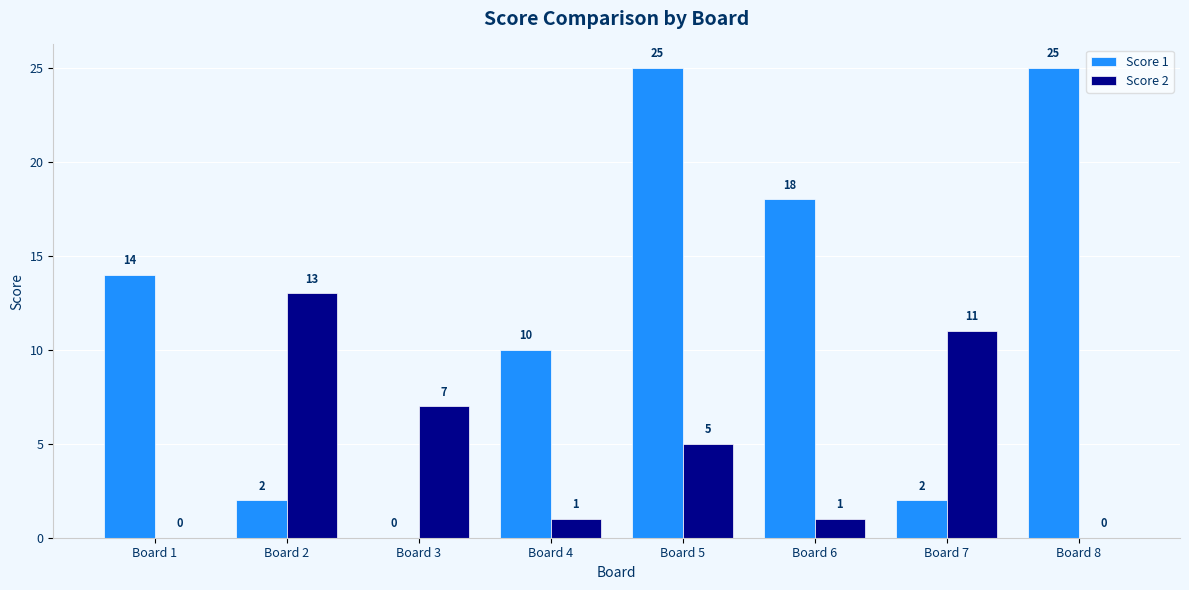

Reading right to left, transcribe all the data shown in this chart.

Score 1: 25	2	18	25	10	0	2	14
Score 2: 0	11	1	5	1	7	13	0